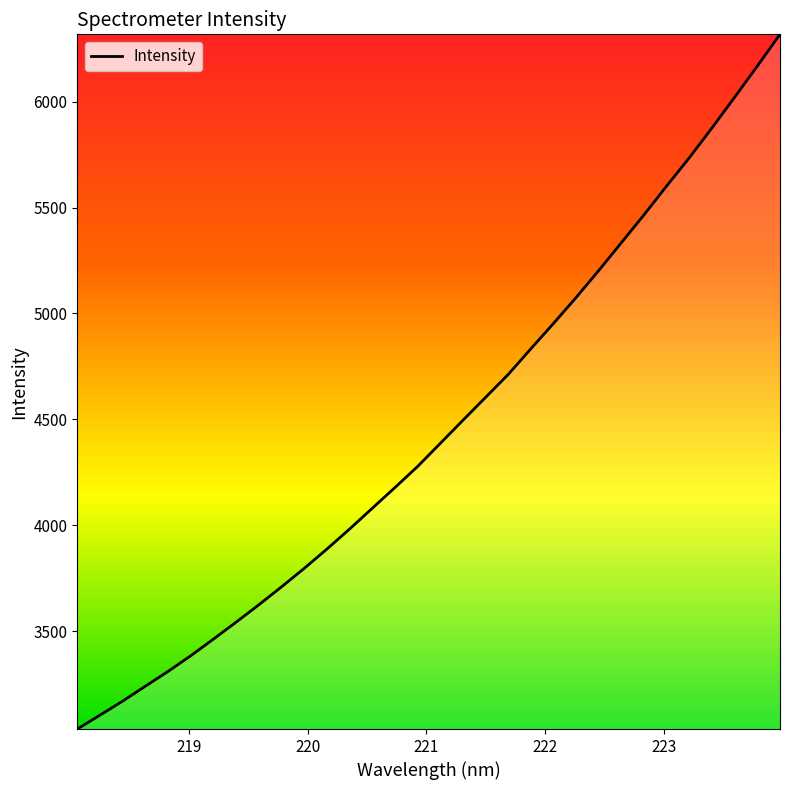

What is the greatest value displayed?

6317.4